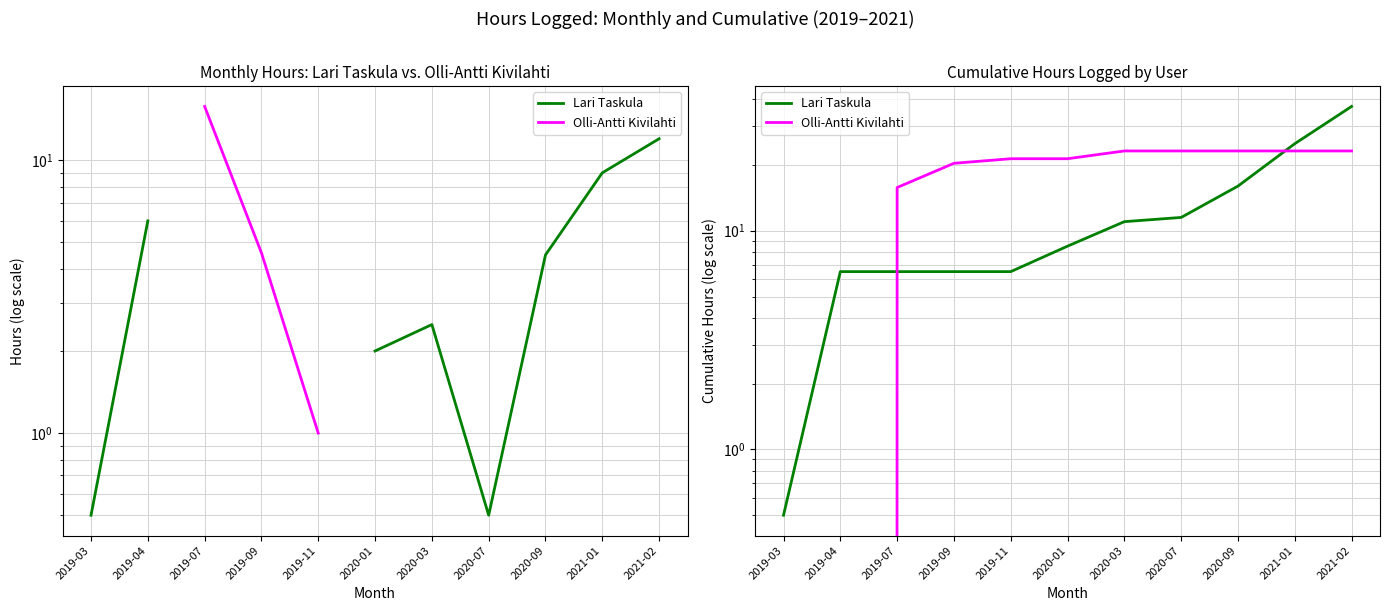

Reading left to right, what are all the values shown in this chart?

Lari Taskula: 0.5	6.5	6.5	6.5	6.5	8.5	11.0	11.5	16.0	25.0	37.0
Olli-Antti Kivilahti: 0.0	0.0	15.8	20.3	21.3	21.3	23.2	23.2	23.2	23.2	23.2